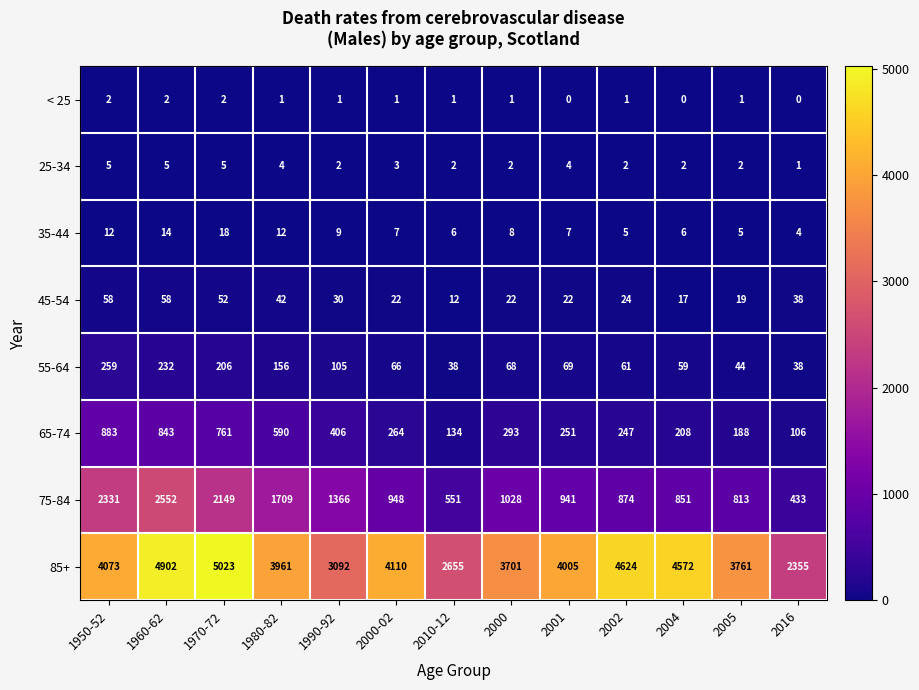

Where does the 75-84 series first go above 948?

1950-52